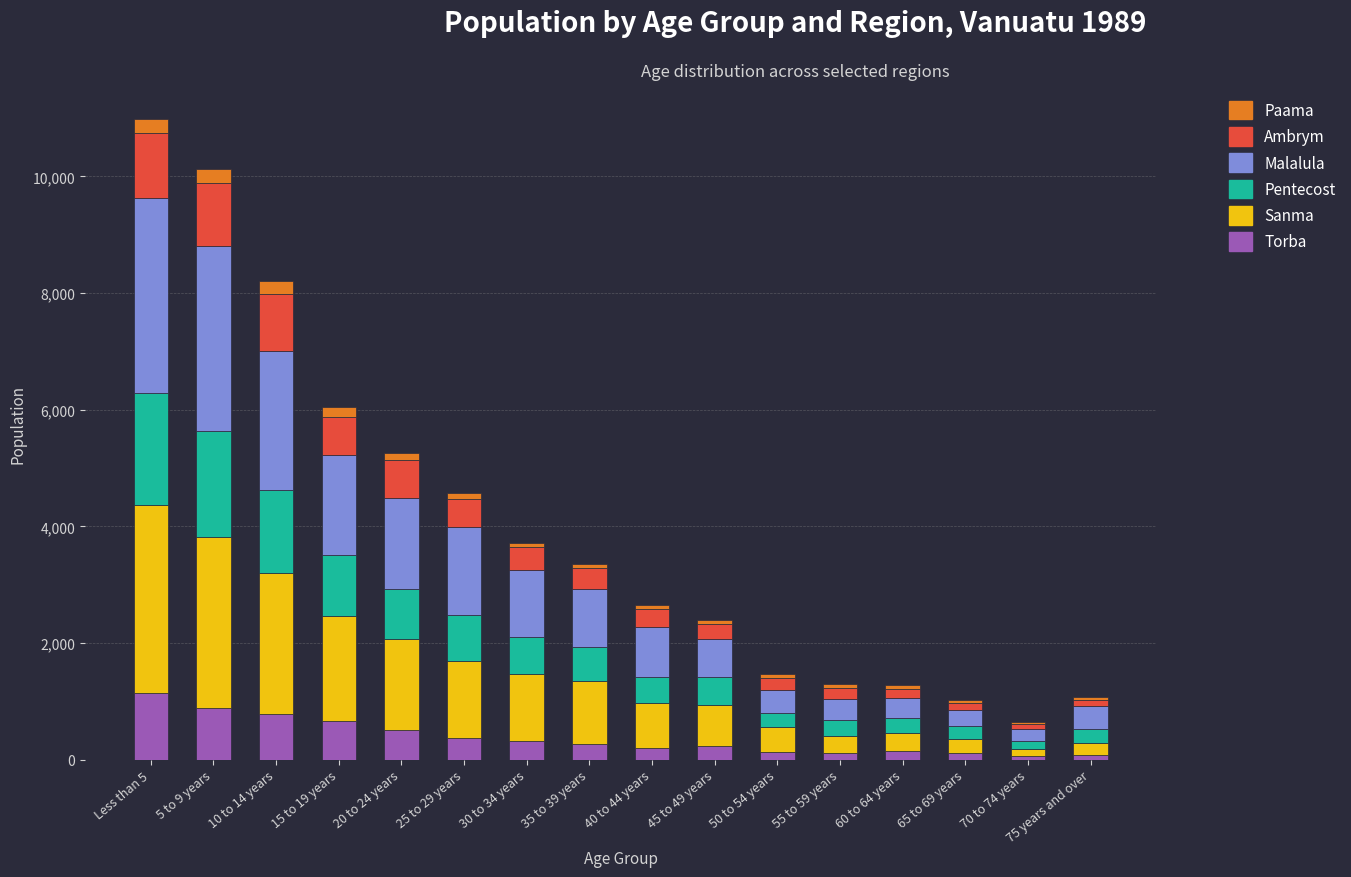

What is the highest value of the Torba series?

1139